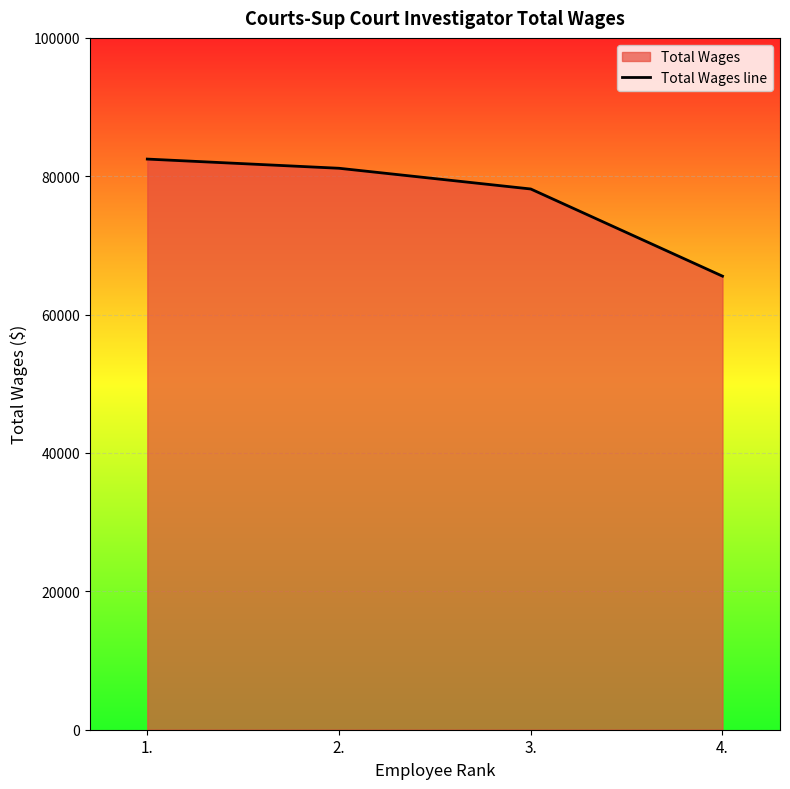

Does the chart display data point markers on the line(s)?

No